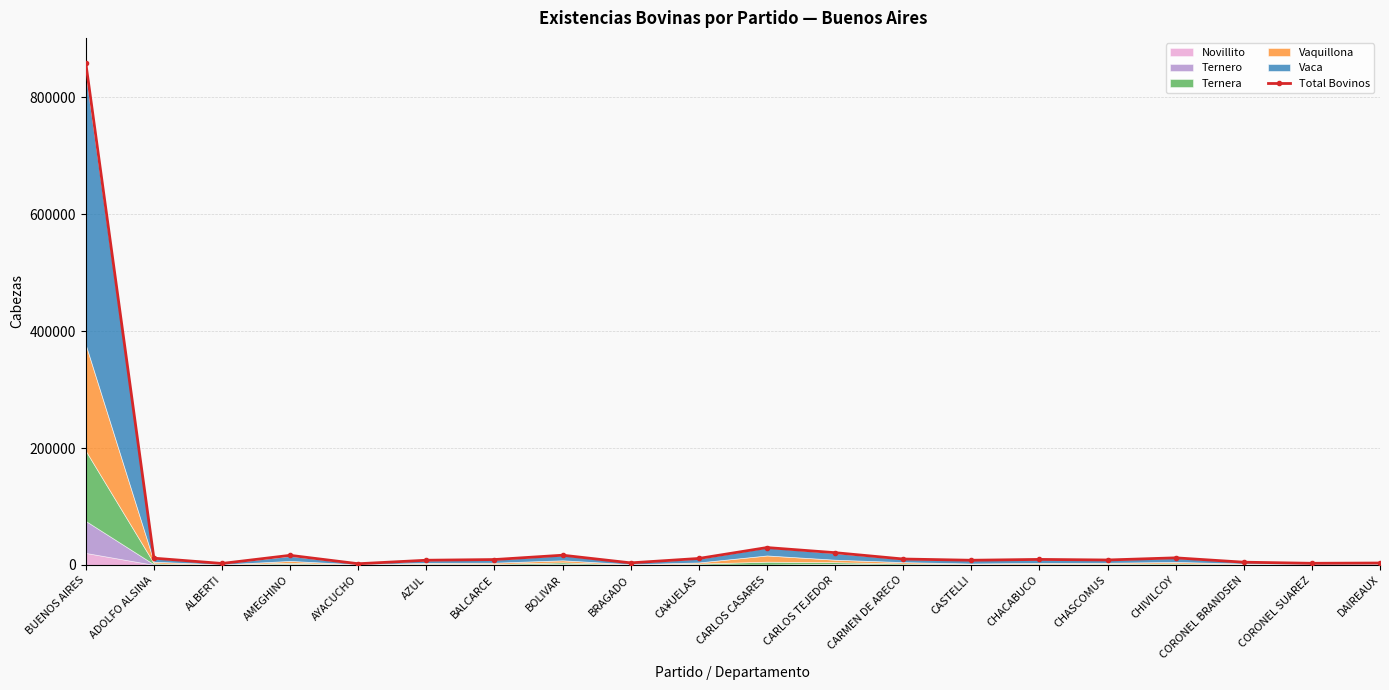

What is the average value?

52557